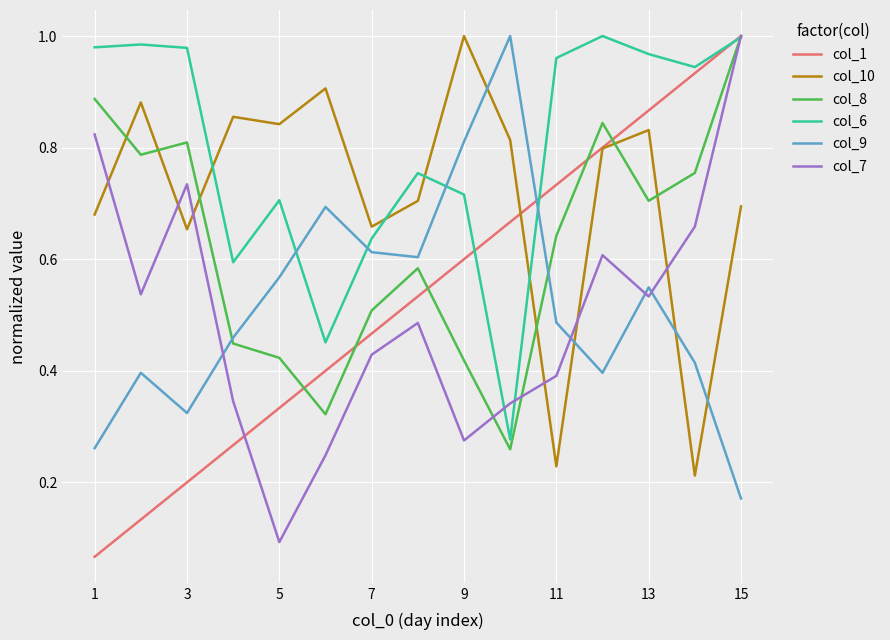

Which series has the largest total across all categories?

col_6